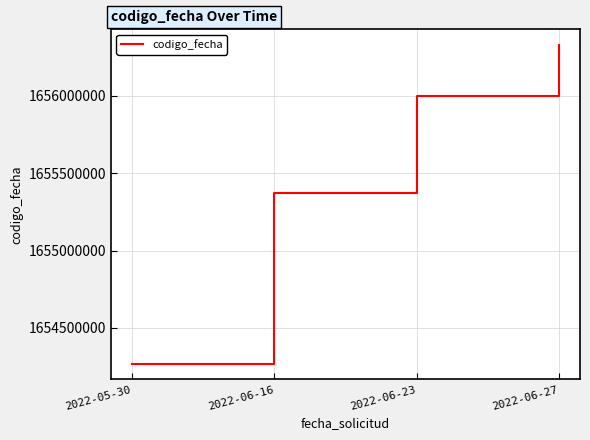

Does the chart have visible grid lines?

Yes